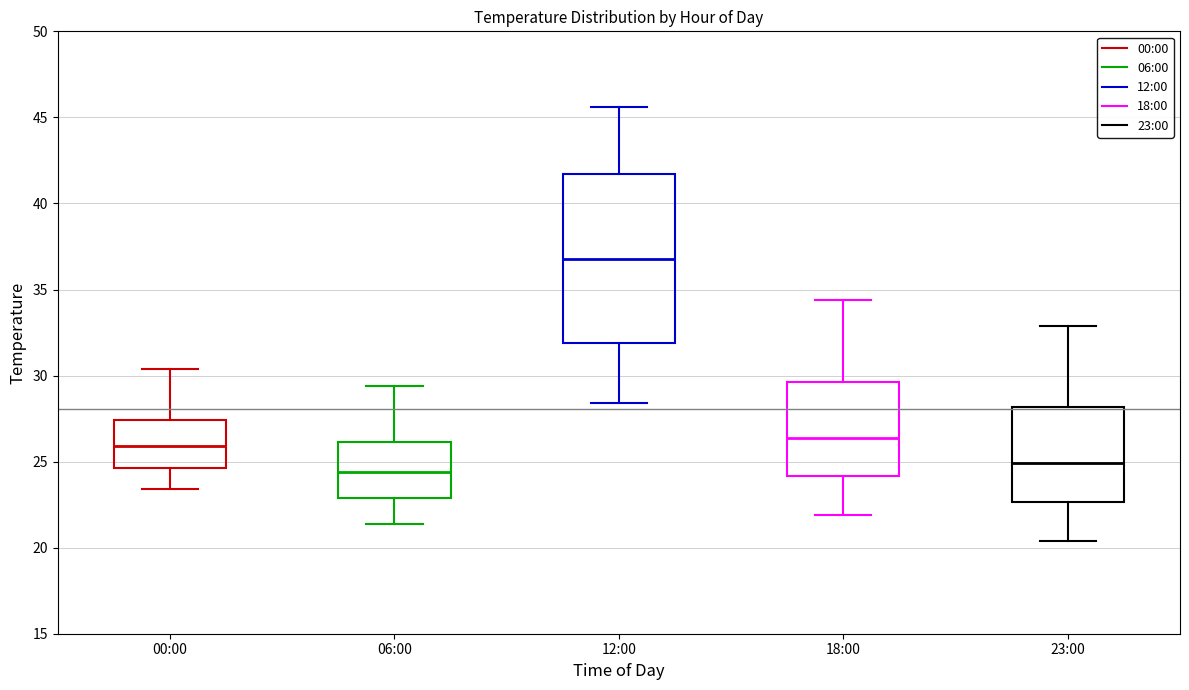

Which box is the tallest, from its lower edge to its upper edge?

12:00